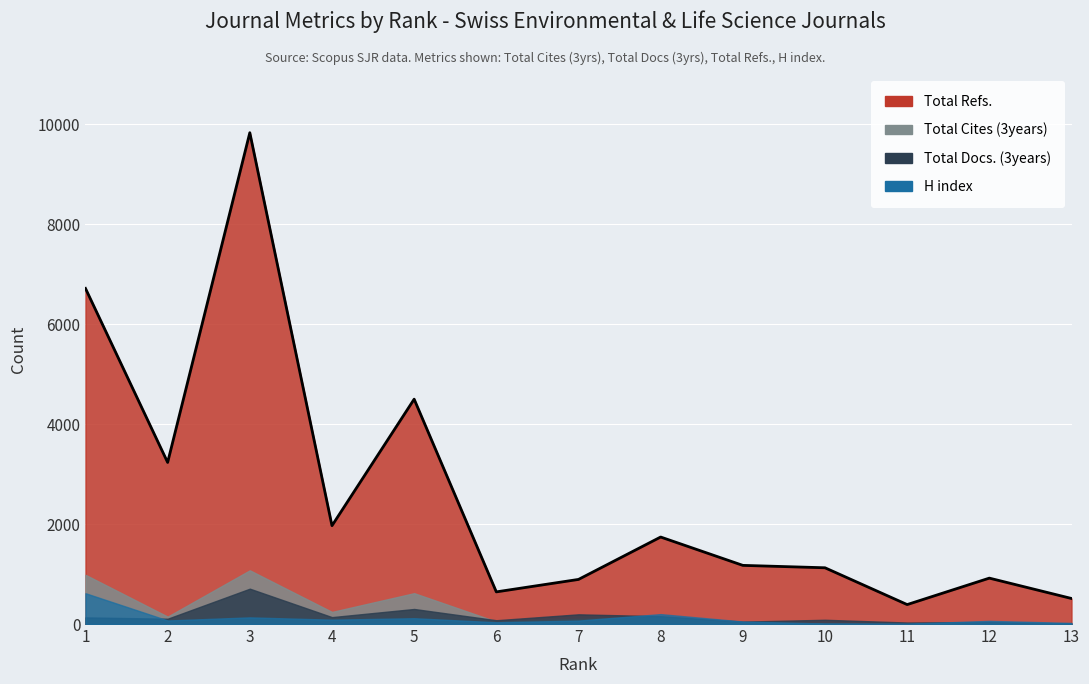

True or false: Total Cites (3years) and Total Refs. intersect in this chart.

False